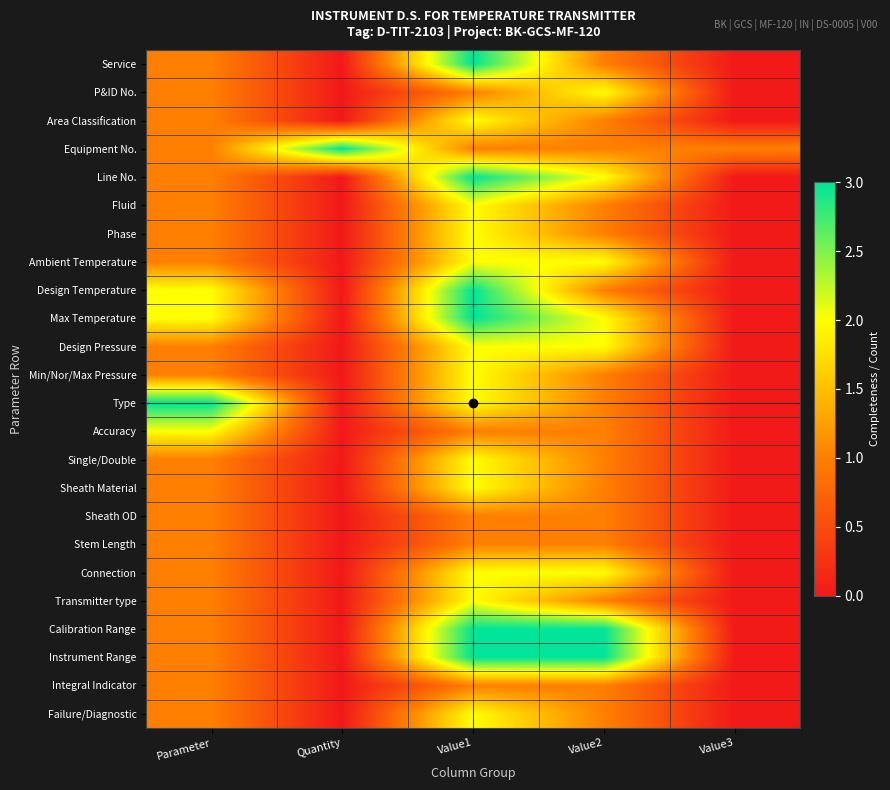

Reading left to right, extract all data points from this chart.

Service: Parameter=1	Quantity=0	Value1=3	Value2=1	Value3=0
P&ID No.: Parameter=1	Quantity=0	Value1=1	Value2=2	Value3=0
Area Classification: Parameter=1	Quantity=0	Value1=2	Value2=1	Value3=0
Equipment No.: Parameter=1	Quantity=3	Value1=1	Value2=1	Value3=1
Line No.: Parameter=1	Quantity=0	Value1=3	Value2=2	Value3=0
Fluid: Parameter=1	Quantity=0	Value1=2	Value2=1	Value3=0
Phase: Parameter=1	Quantity=0	Value1=2	Value2=1	Value3=0
Ambient Temperature: Parameter=1	Quantity=0	Value1=2	Value2=2	Value3=0
Design Temperature: Parameter=2	Quantity=0	Value1=3	Value2=1	Value3=0
Max Temperature: Parameter=2	Quantity=0	Value1=3	Value2=2	Value3=0
Design Pressure: Parameter=1	Quantity=0	Value1=2	Value2=2	Value3=0
Min/Nor/Max Pressure: Parameter=1	Quantity=0	Value1=2	Value2=1	Value3=0
Type: Parameter=3	Quantity=0	Value1=2	Value2=1	Value3=0
Accuracy: Parameter=2	Quantity=0	Value1=1	Value2=1	Value3=0
Single/Double: Parameter=1	Quantity=0	Value1=2	Value2=1	Value3=0
Sheath Material: Parameter=1	Quantity=0	Value1=2	Value2=1	Value3=0
Sheath OD: Parameter=1	Quantity=0	Value1=1	Value2=1	Value3=0
Stem Length: Parameter=1	Quantity=0	Value1=1	Value2=1	Value3=0
Connection: Parameter=1	Quantity=0	Value1=2	Value2=2	Value3=0
Transmitter type: Parameter=1	Quantity=0	Value1=2	Value2=1	Value3=0
Calibration Range: Parameter=1	Quantity=0	Value1=3	Value2=3	Value3=0
Instrument Range: Parameter=1	Quantity=0	Value1=3	Value2=3	Value3=0
Integral Indicator: Parameter=1	Quantity=0	Value1=1	Value2=1	Value3=0
Failure/Diagnostic: Parameter=1	Quantity=0	Value1=2	Value2=1	Value3=0